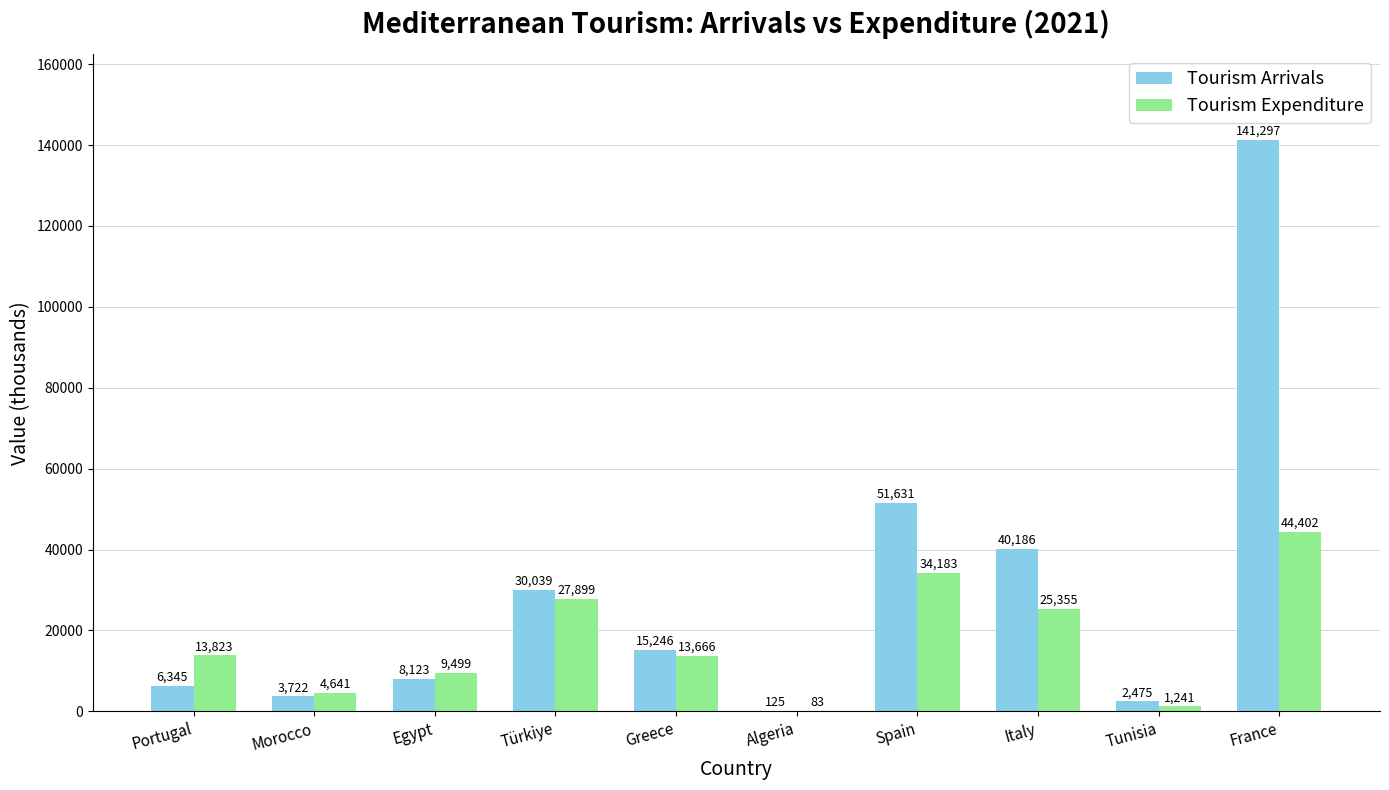

Which series has the largest range (max minus min)?

Tourism Arrivals